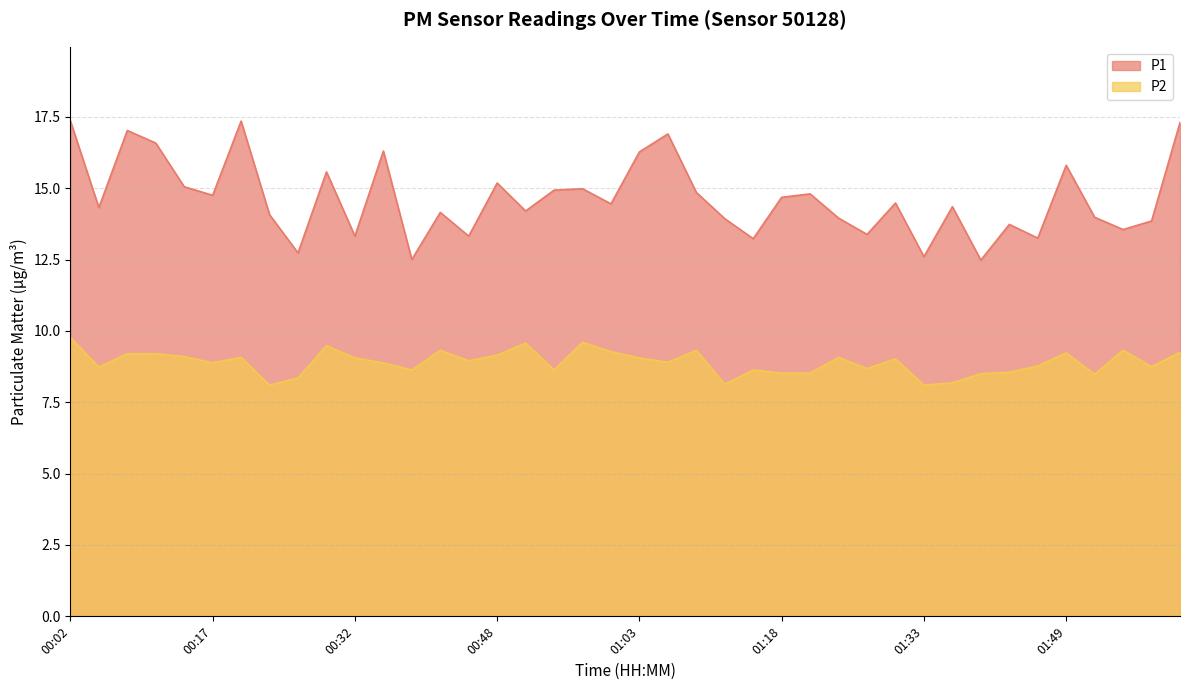

What is the maximum value for P1?

17.4